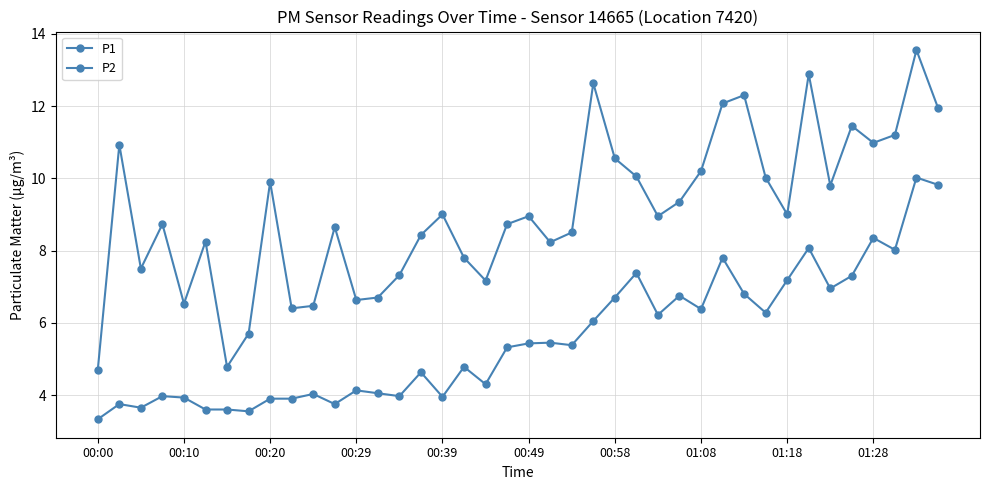

True or false: P1 and P2 intersect in this chart.

False